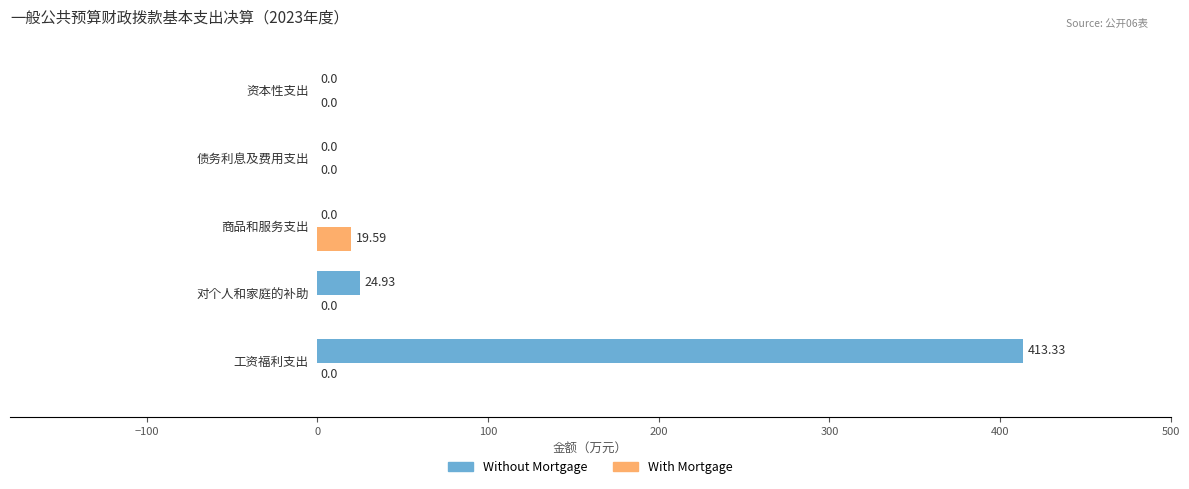

Reading left to right, transcribe all the data shown in this chart.

Without Mortgage: 413.3	24.9	0.0	0.0	0.0
With Mortgage: 0.0	0.0	19.6	0.0	0.0